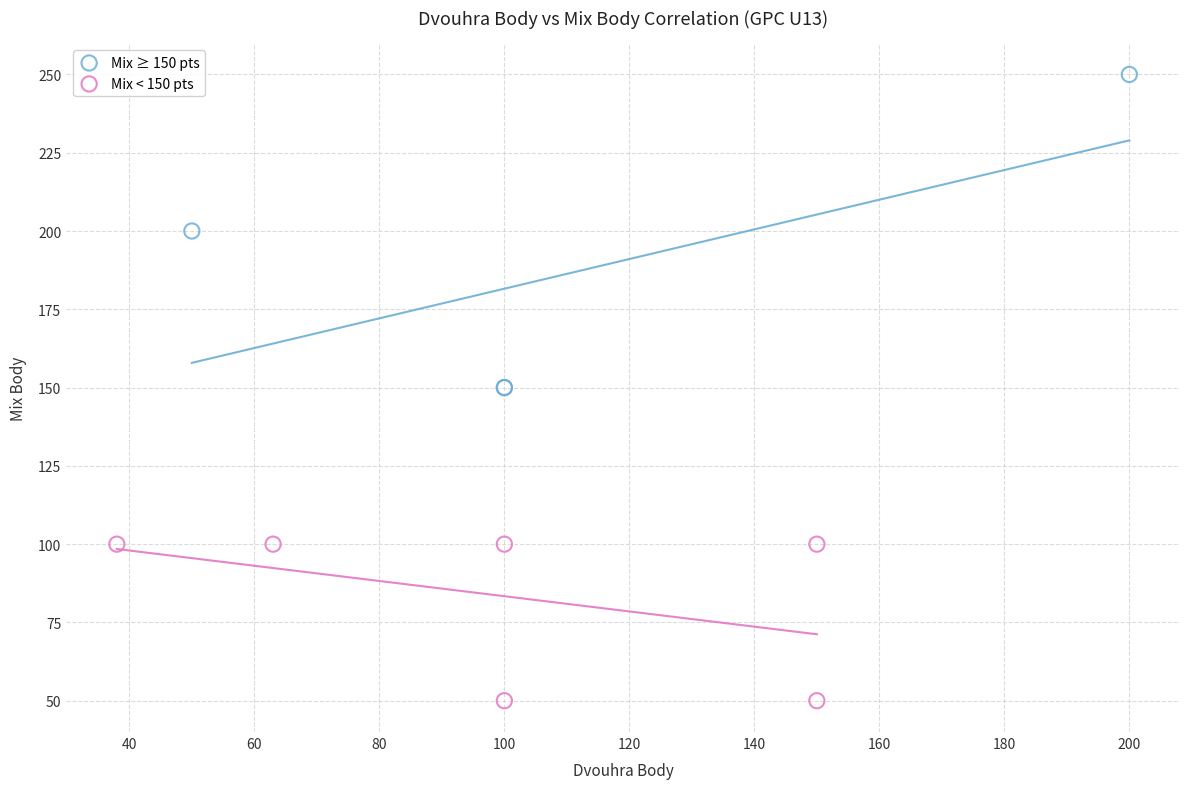

Which series has the largest Y range (max minus min)?

Mix ≥ 150 pts